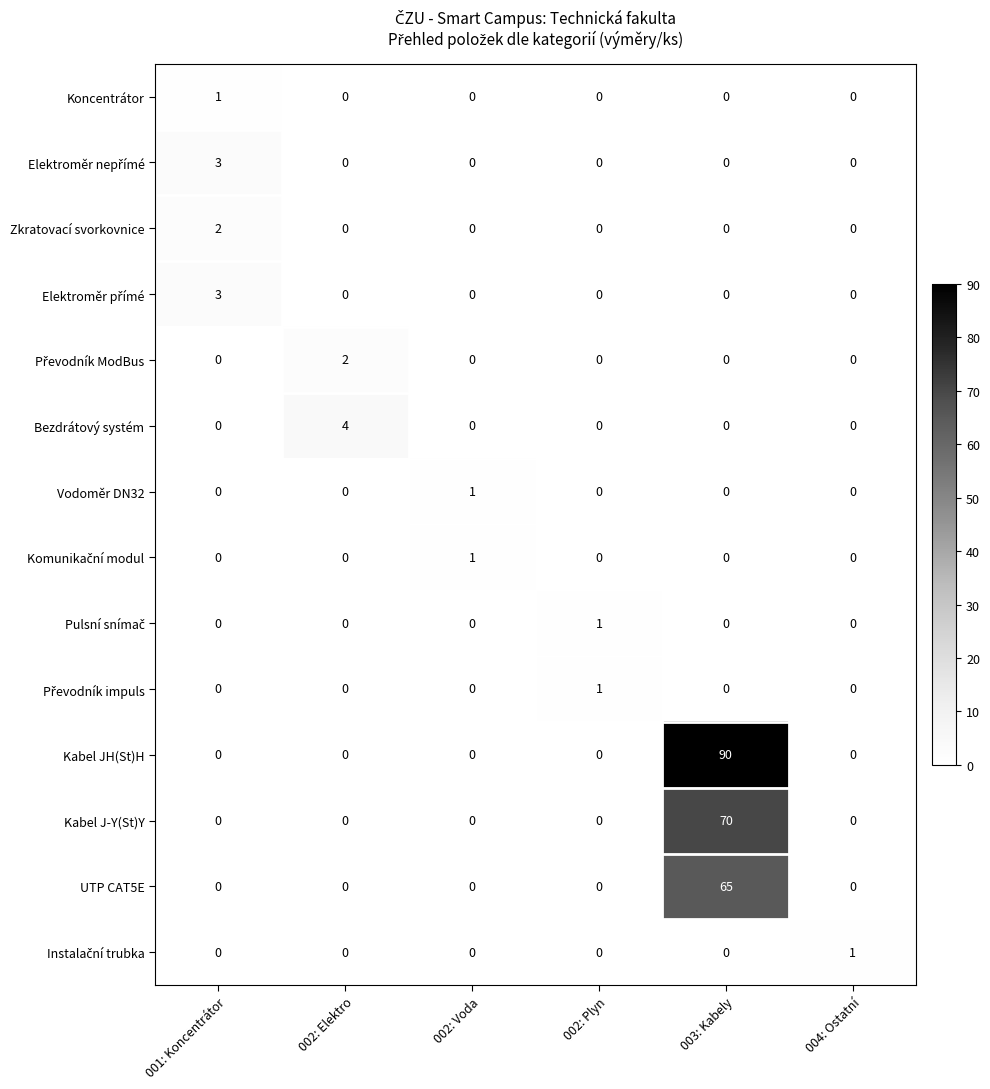

What is the spread (max minus min) of values at 002: Plyn?

1